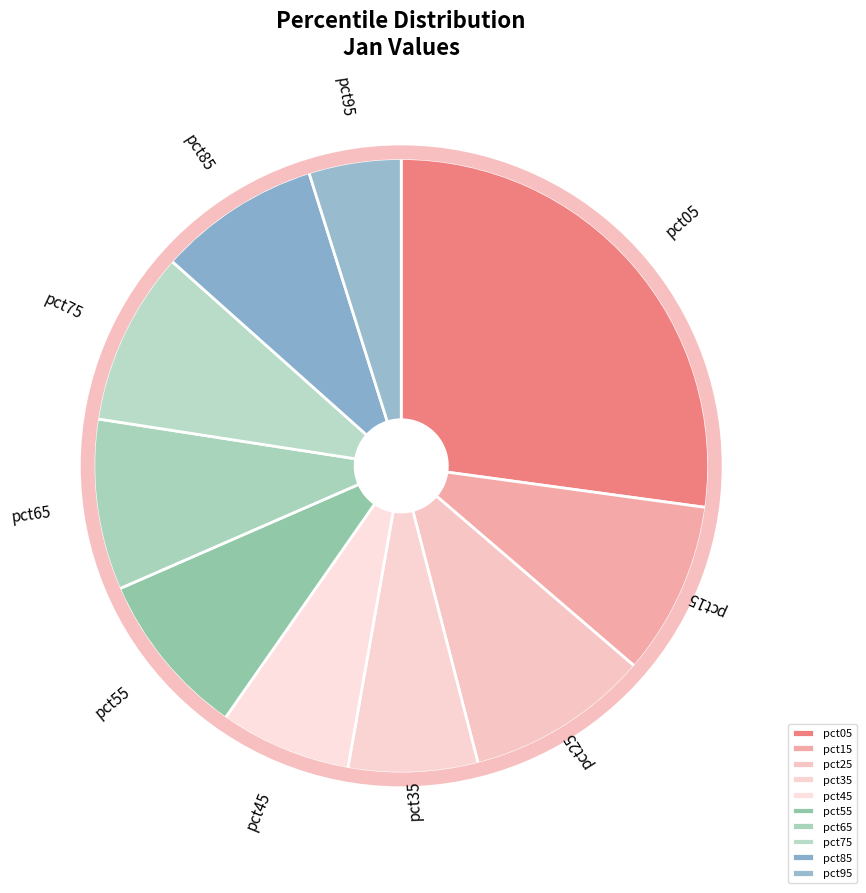

Between pct05 and pct95, which is larger?

pct05